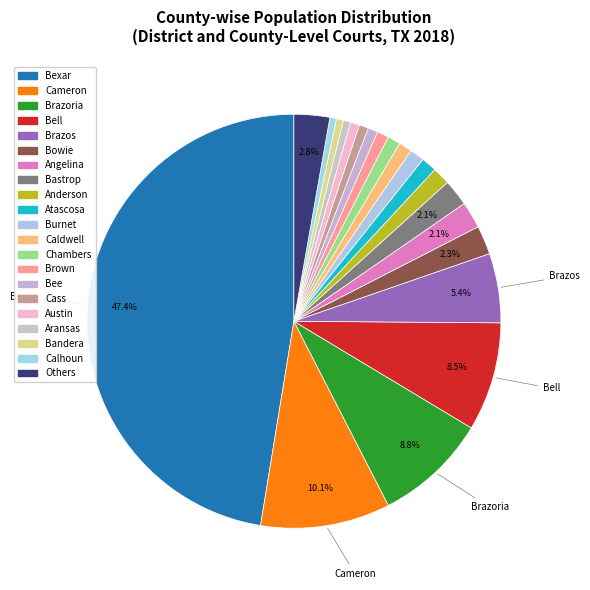

How many segments does this pie chart have?

21